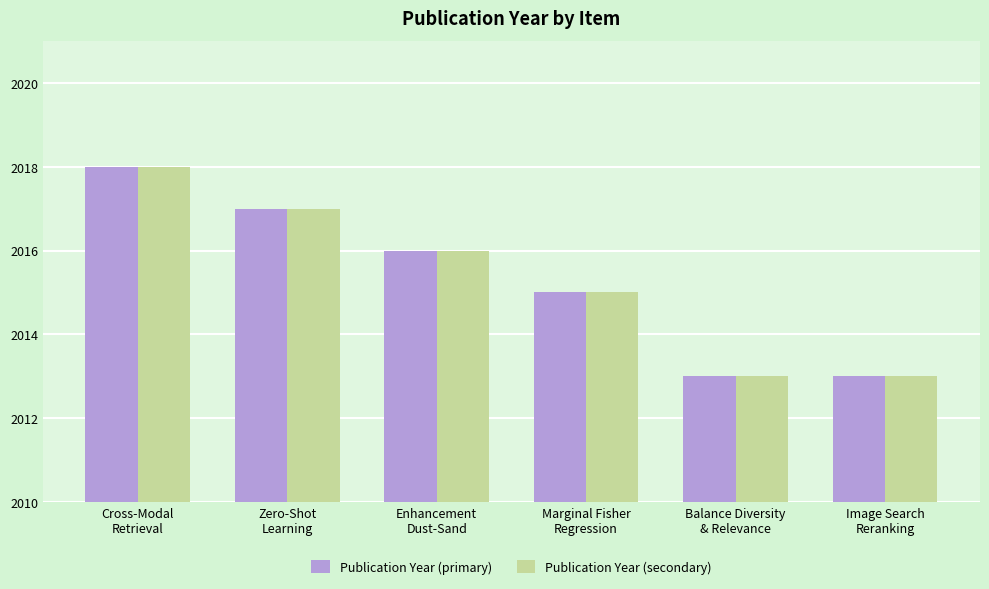

Does the chart contain any negative values?

No